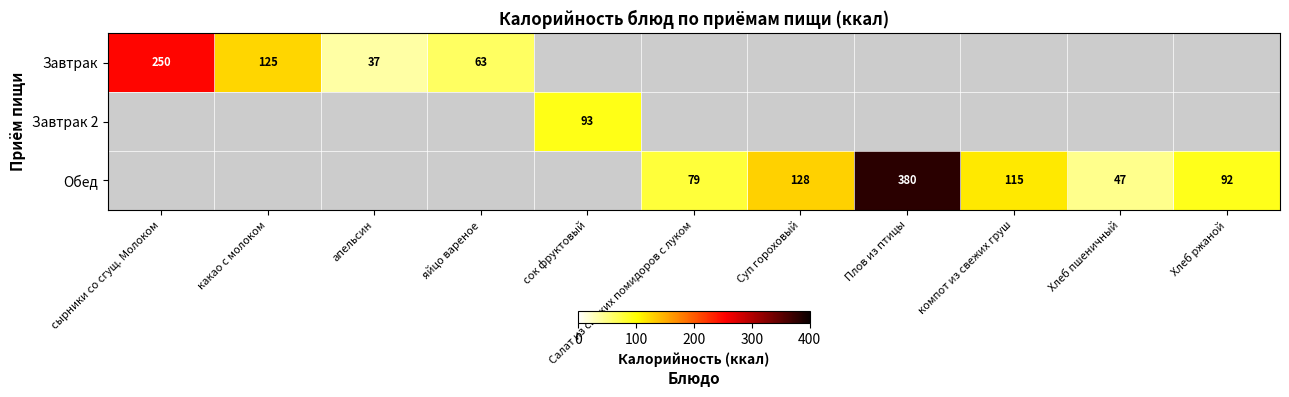

What is the total value across all series at Салат из свежих помидоров с луком?

78.6